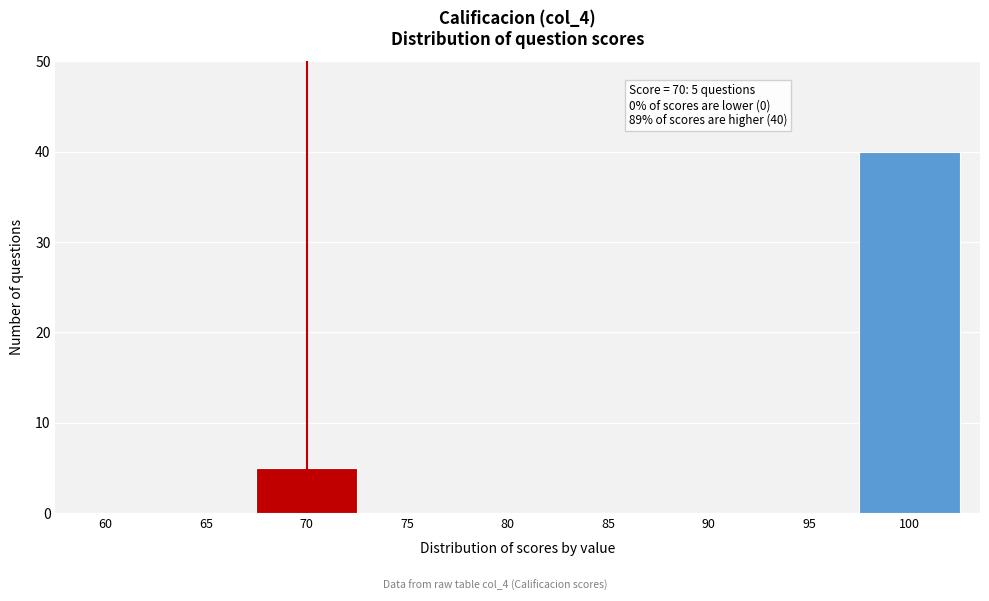

Reading left to right, what are all the values shown in this chart?

60=0	65=0	70=5	75=0	80=0	85=0	90=0	95=0	100=40